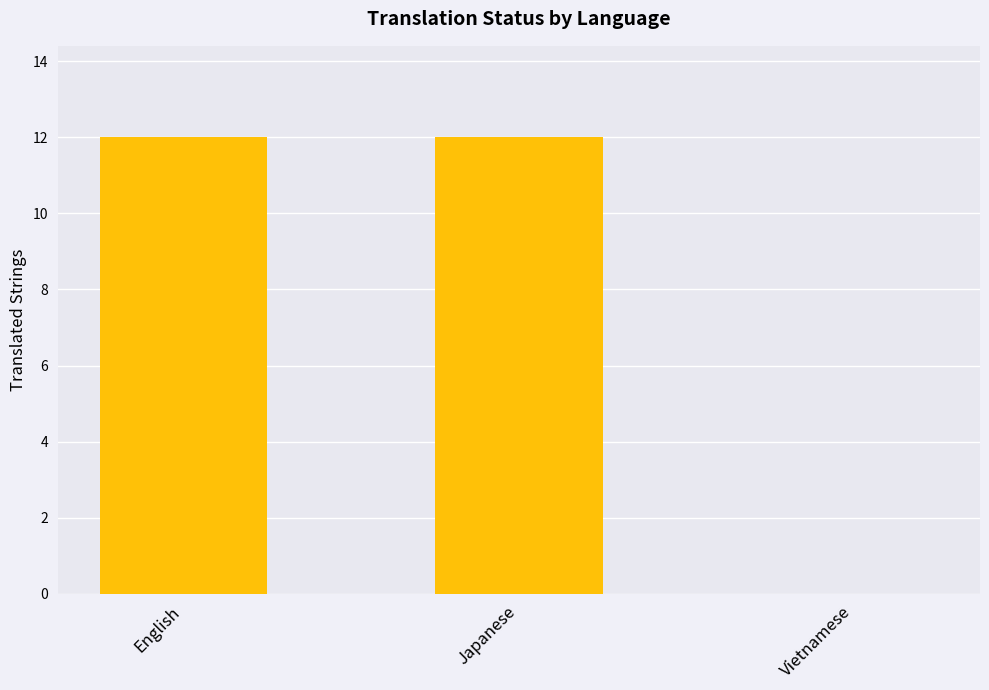

The value at Vietnamese is -7. True or false?

False